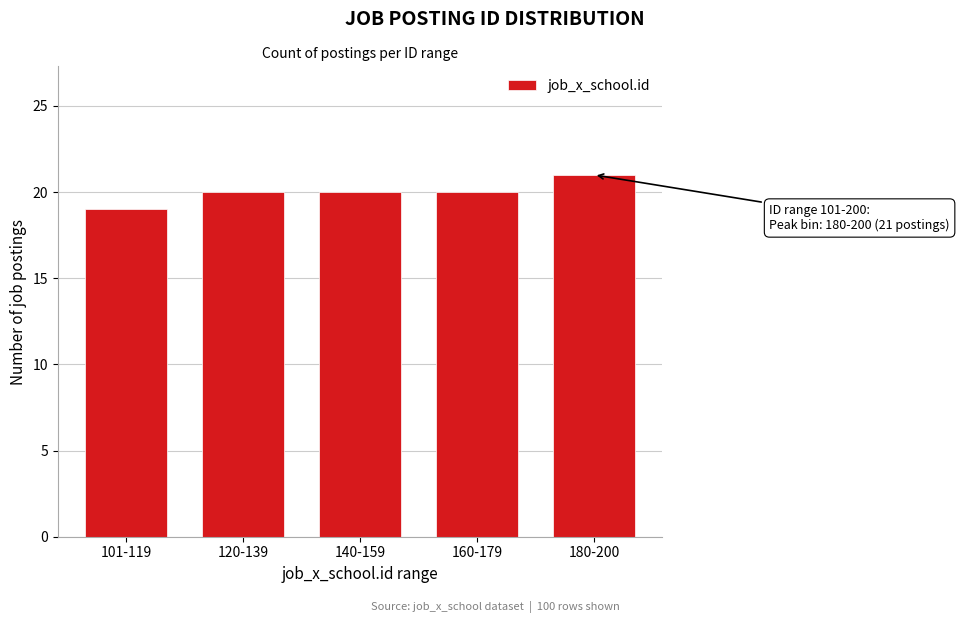

Reading right to left, extract all data points from this chart.

180-200=21	160-179=20	140-159=20	120-139=20	101-119=19